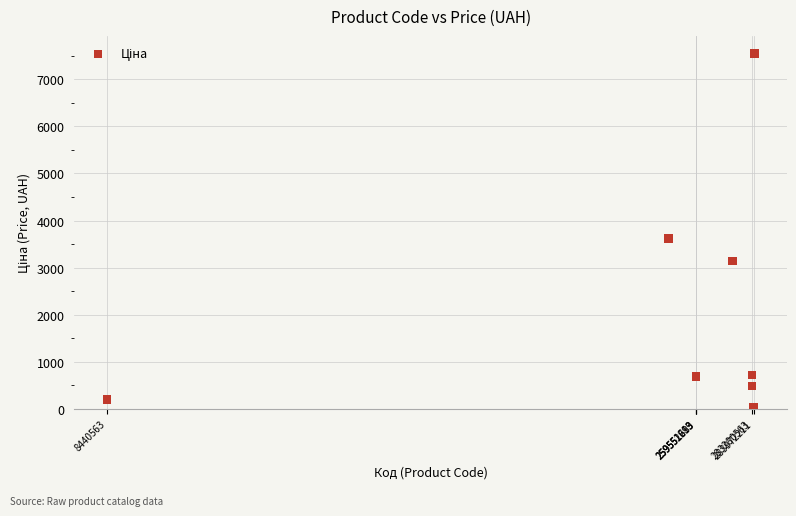

What Y value in the scatter plot is closest to 3788?

3622.2